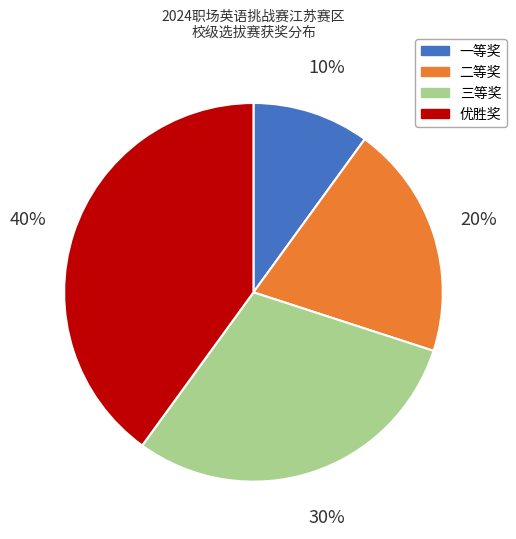

Is there a majority slice in this chart?

No